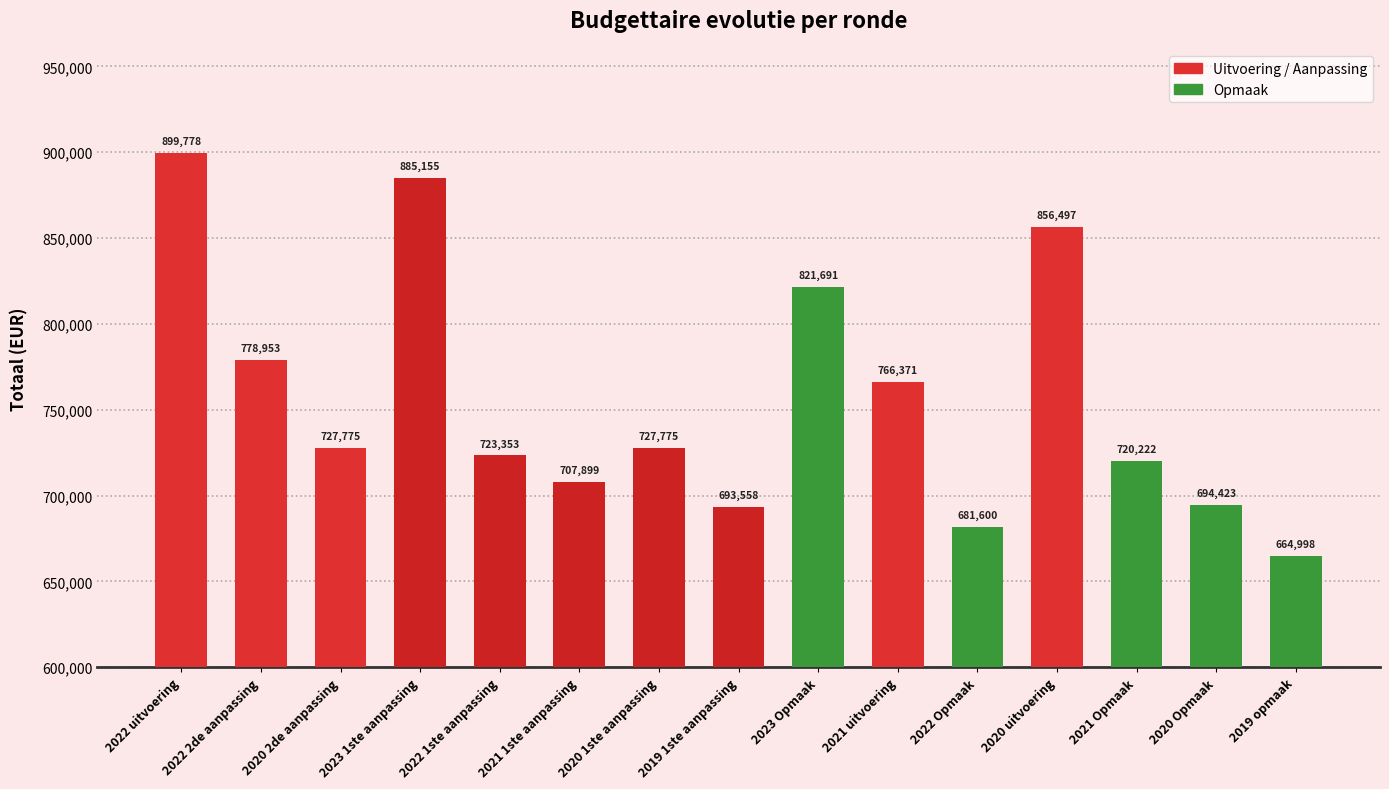

Read the value at 2020 uitvoering.

856497